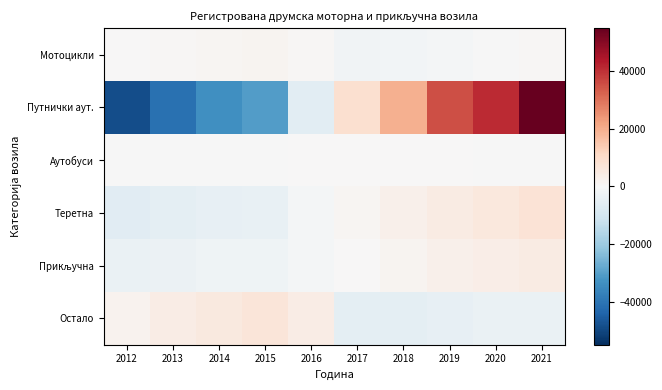

What is the maximum value shown in the chart?

54636.3